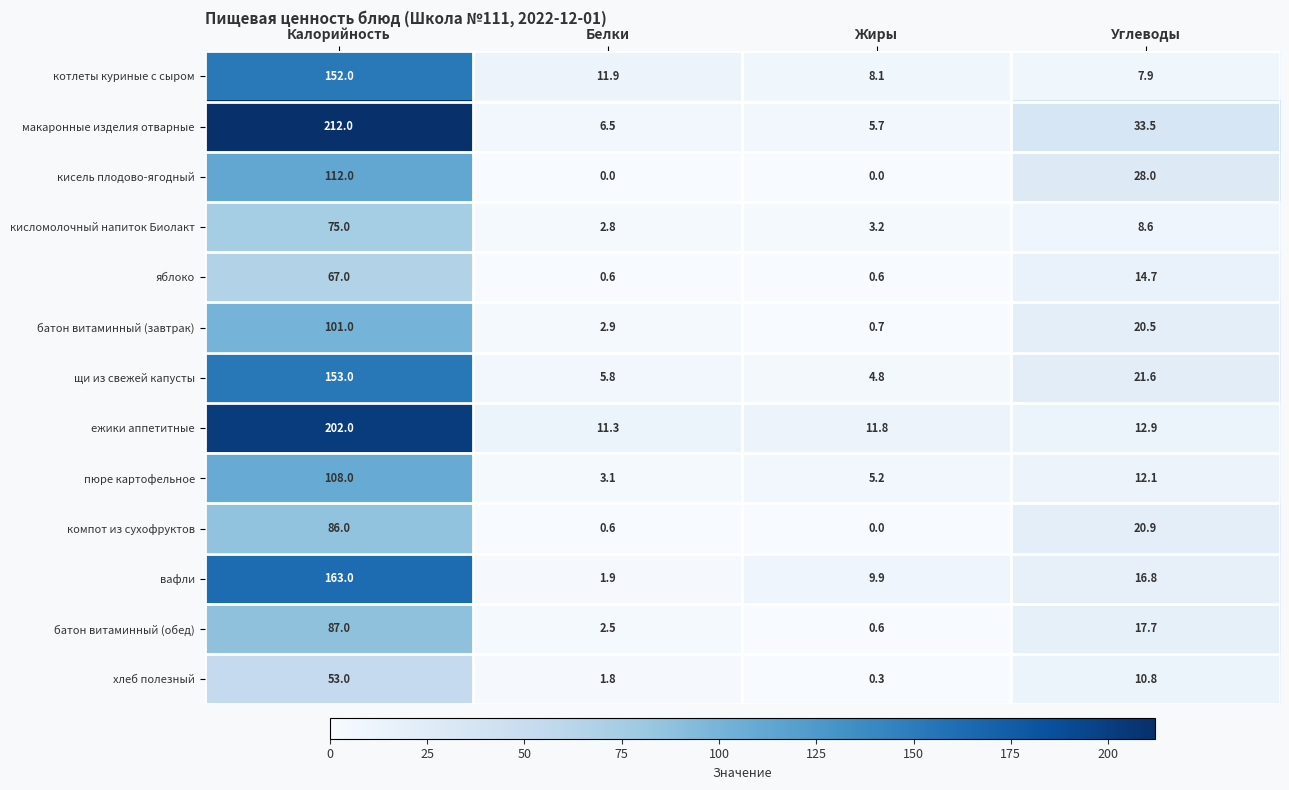

Between Калорийность and Жиры, which series saw the biggest shift?

макаронные изделия отварные